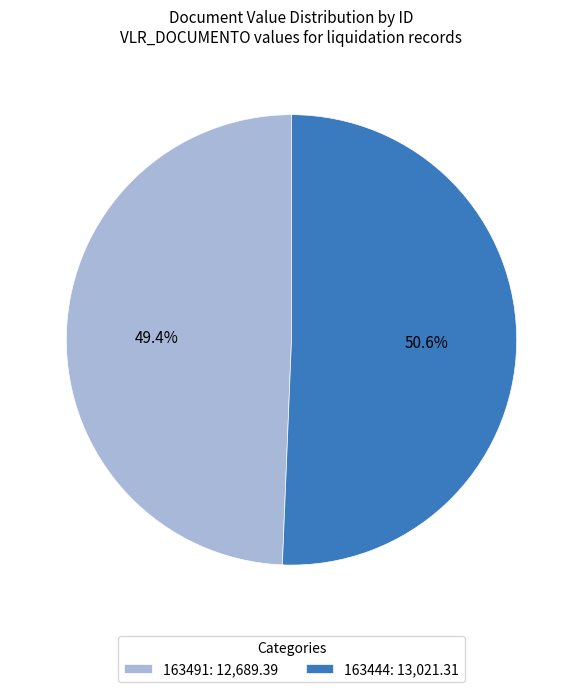

Which category has the smallest portion of the pie?

163491